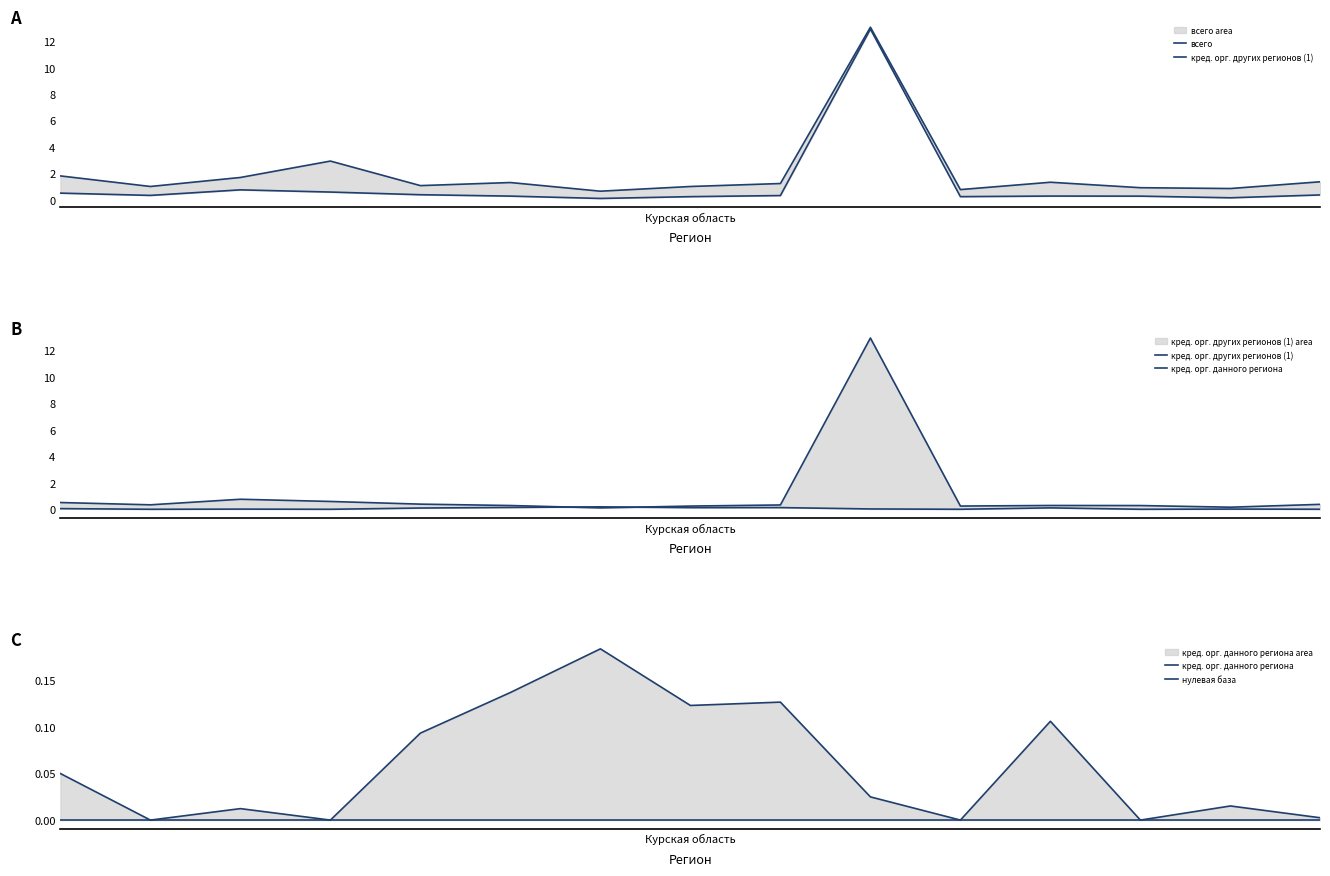

What is the maximum value shown in the chart?

13.1